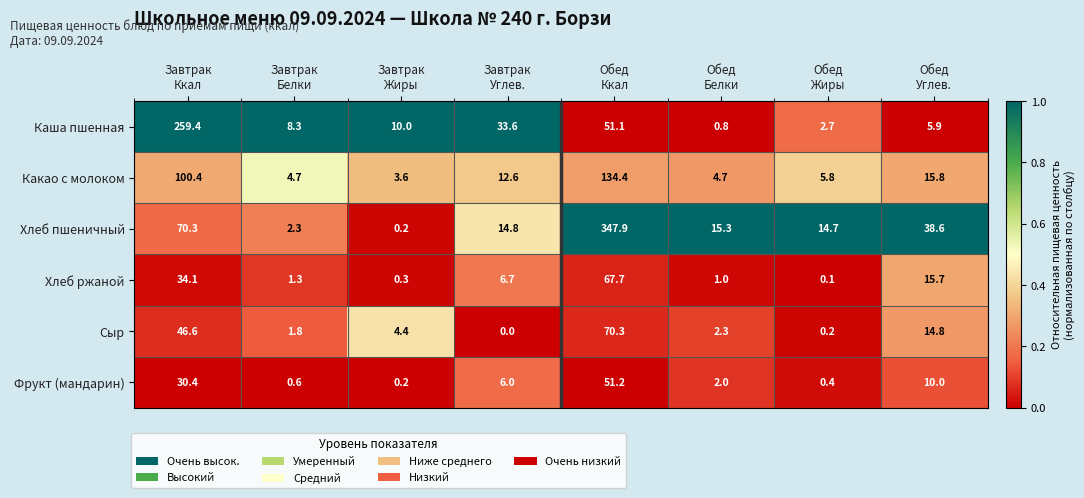

Which series has the widest spread of values?

Хлеб пшеничный